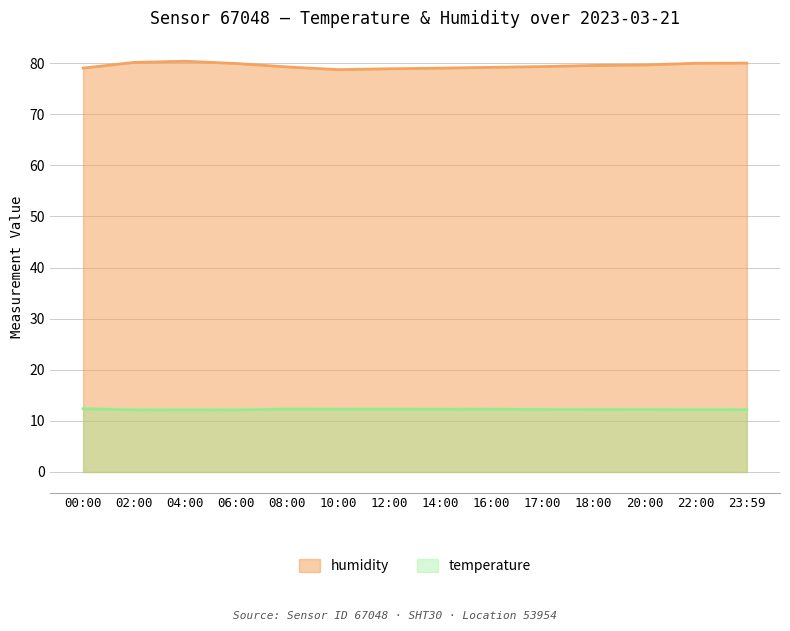

How many lines are shown in the chart?

2